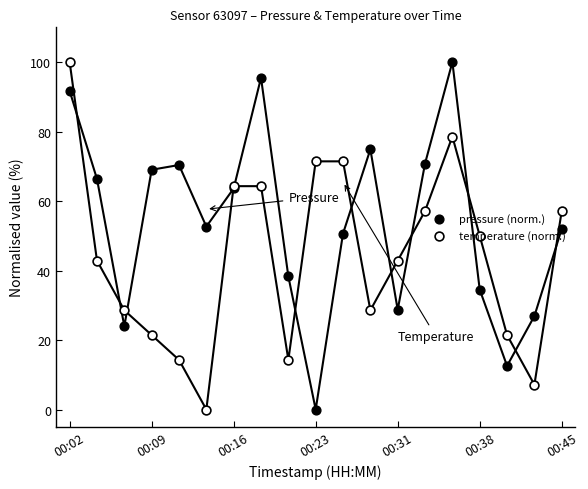

At how many categories does at least one series exceed 12?

19